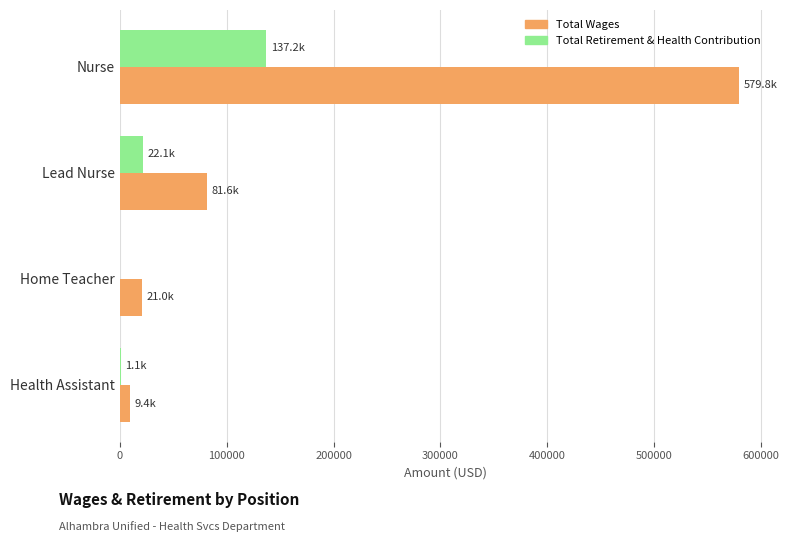

What are all the series names shown in the legend?

Total Wages, Total Retirement & Health Contribution